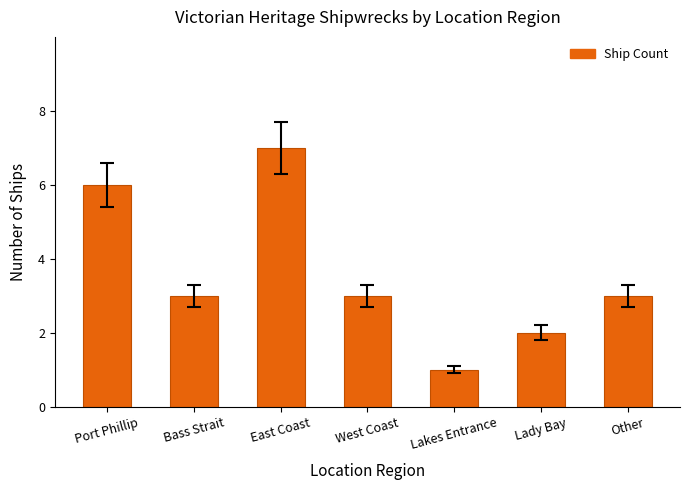

What is the sum of all values?

25